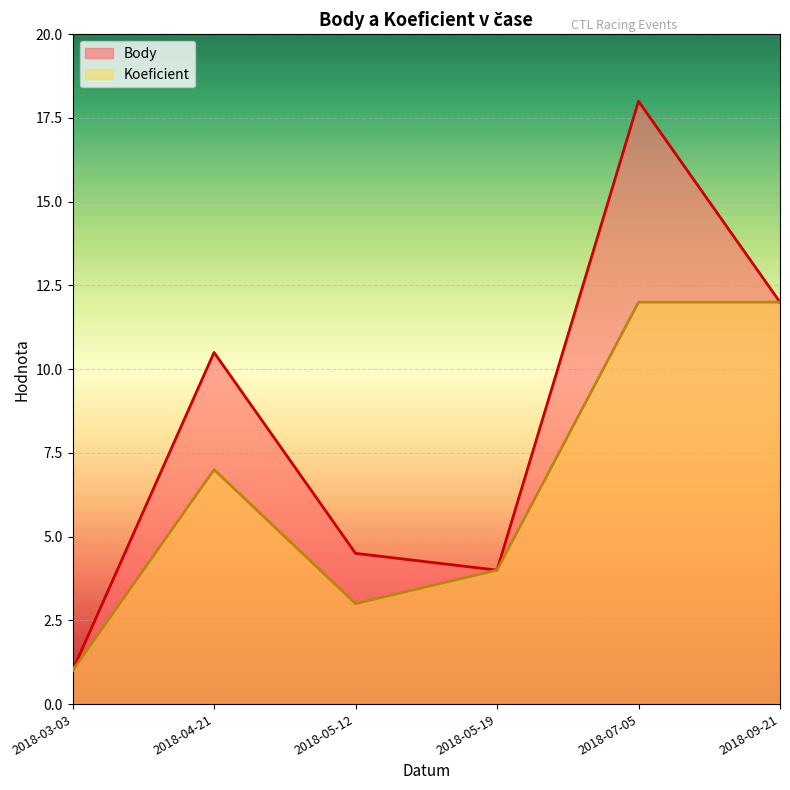

How many interior local peaks does the Koeficient series have?

1